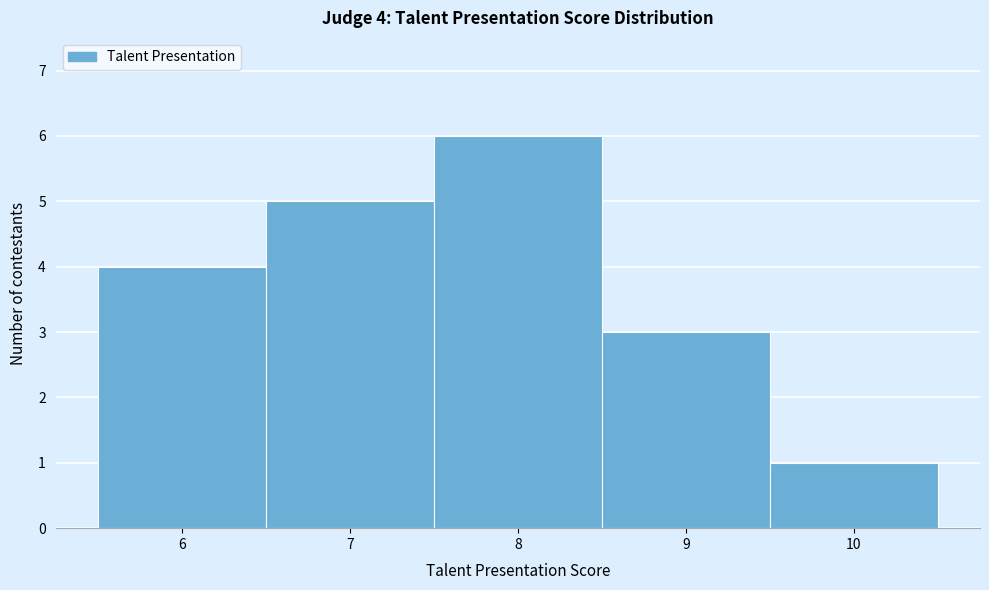

Which range on the x-axis has the tallest bar?

7.5 to 8.5